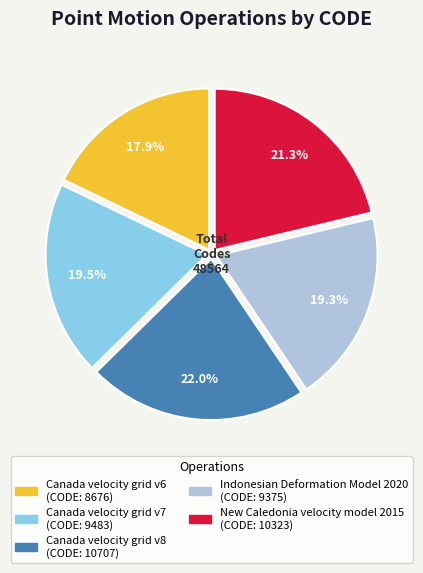

What percentage do Canada velocity grid v7 and New Caledonia velocity model 2015 together represent?

40.8%